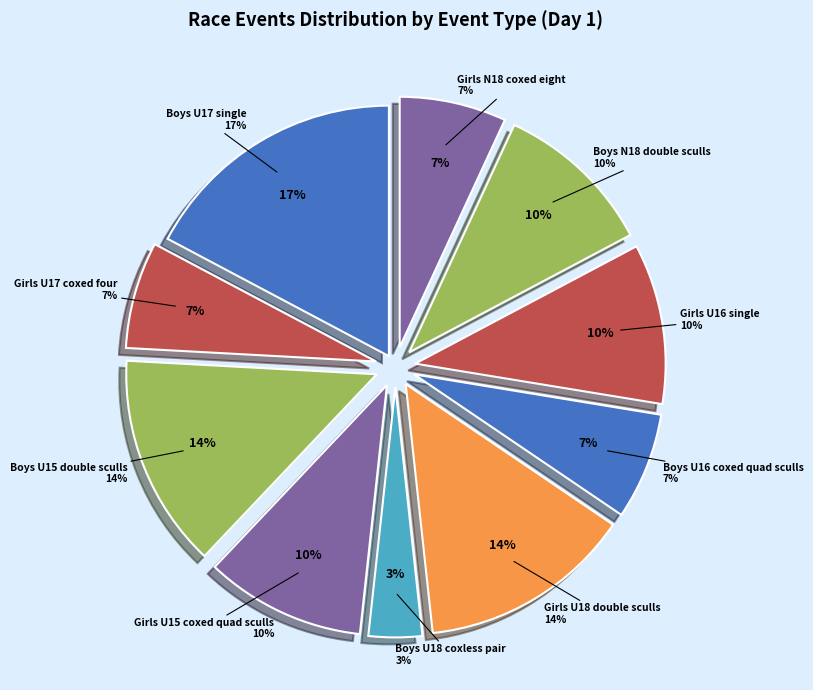

How many slices are in this pie chart?

10